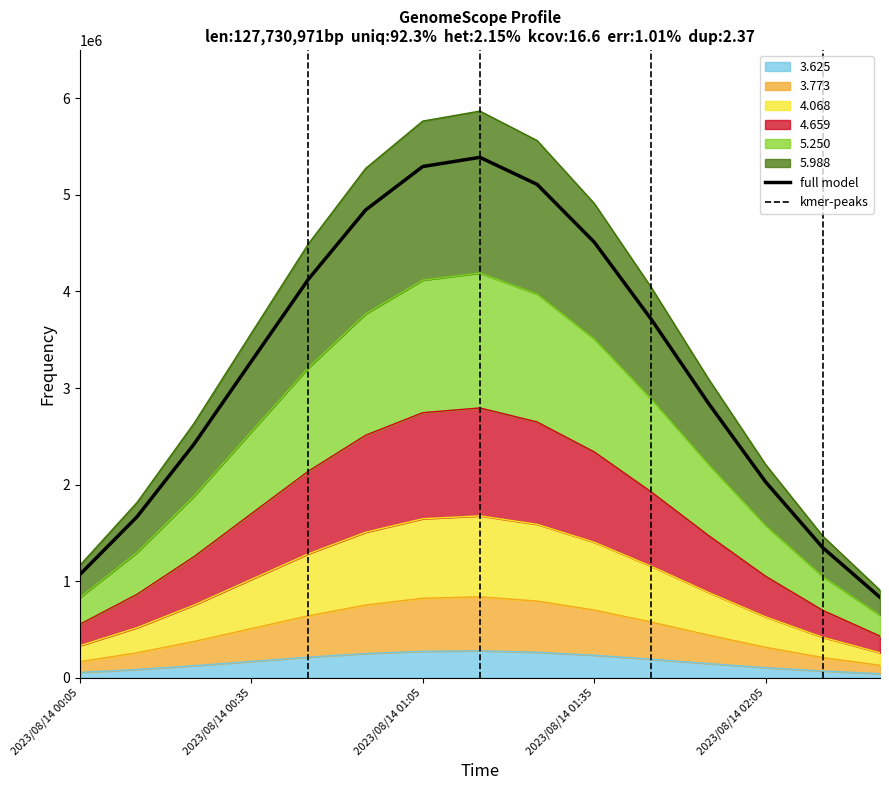

Is it true that the value at 11 is 1751522.3?

False